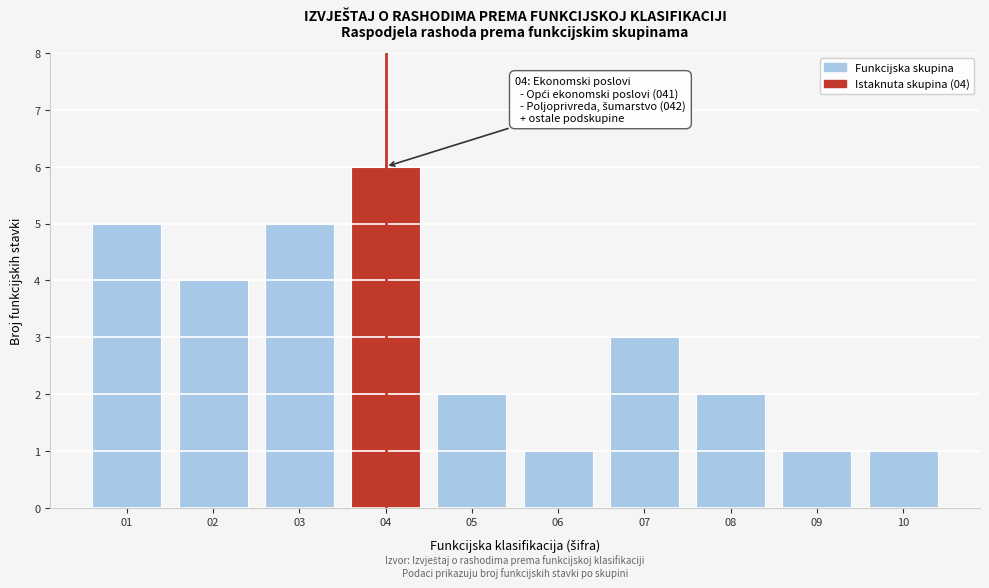

Reading right to left, what are all the values shown in this chart?

10=1	09=1	08=2	07=3	06=1	05=2	04=6	03=5	02=4	01=5